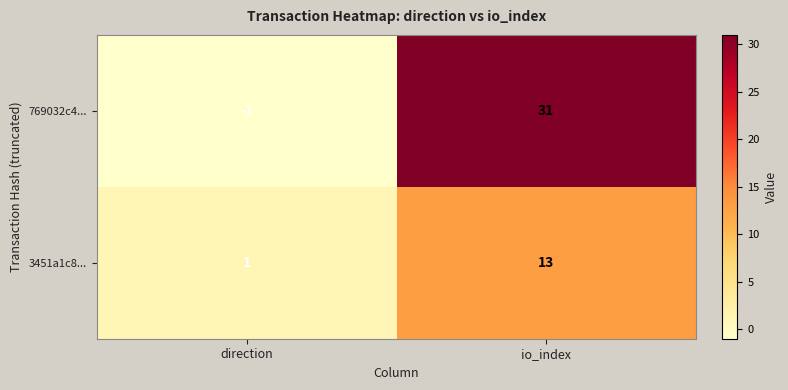

What is the sum of the 3451a1c8... values at io_index and direction?

14